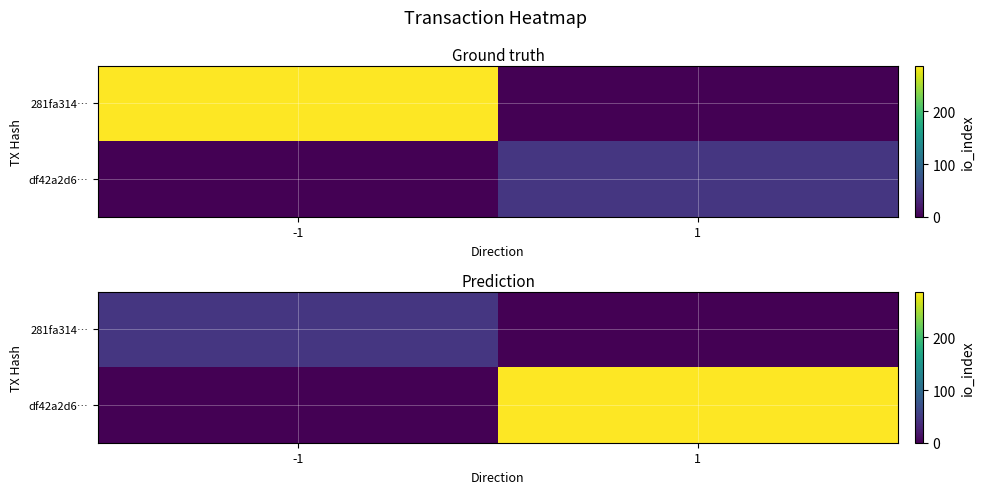

How many df42a2d6… values are between 0 and 287?

2